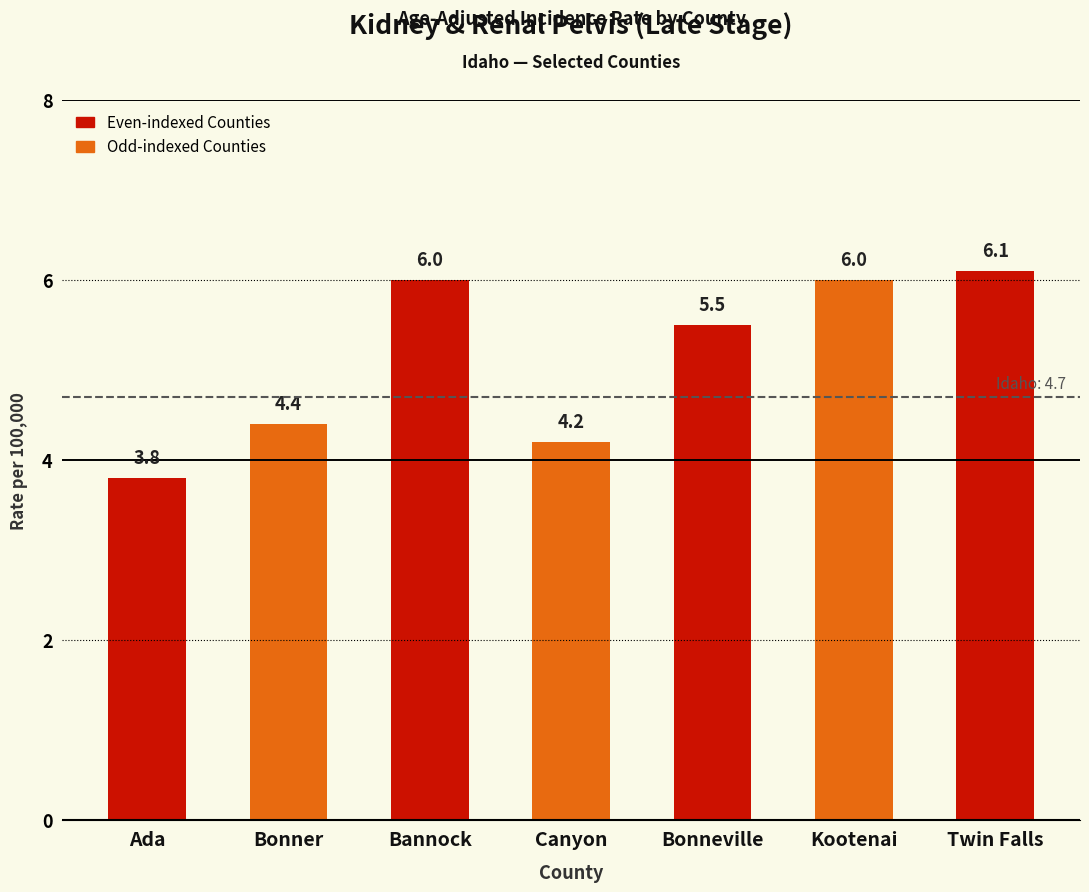

Reading left to right, extract all data points from this chart.

Ada=3.8	Bonner=4.4	Bannock=6.0	Canyon=4.2	Bonneville=5.5	Kootenai=6.0	Twin Falls=6.1